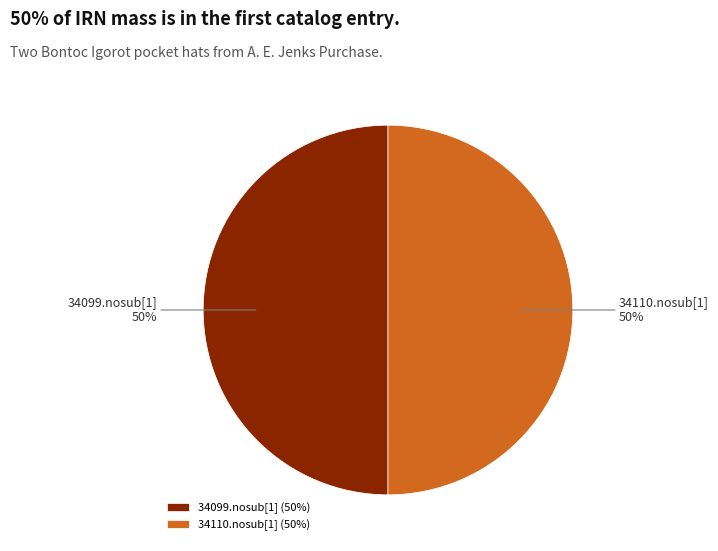

Do 34099.nosub[1] and 34110.nosub[1] together represent more than half of the pie?

Yes